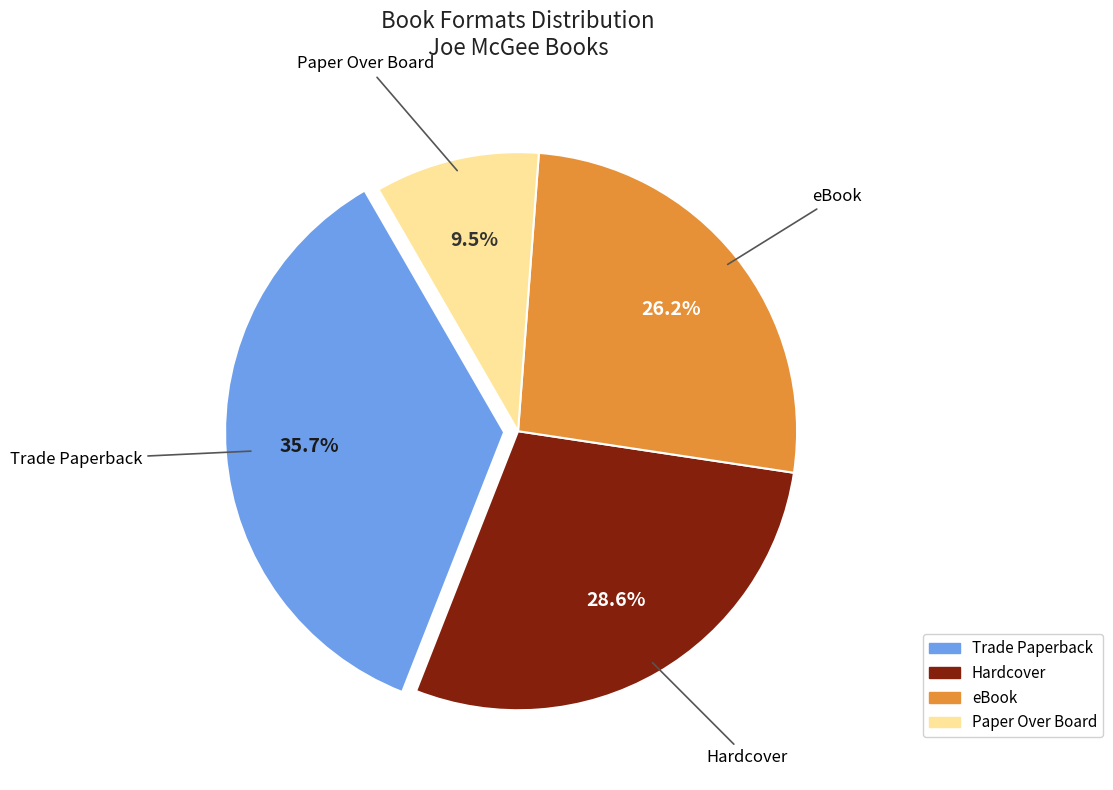

Is there a majority slice in this chart?

No